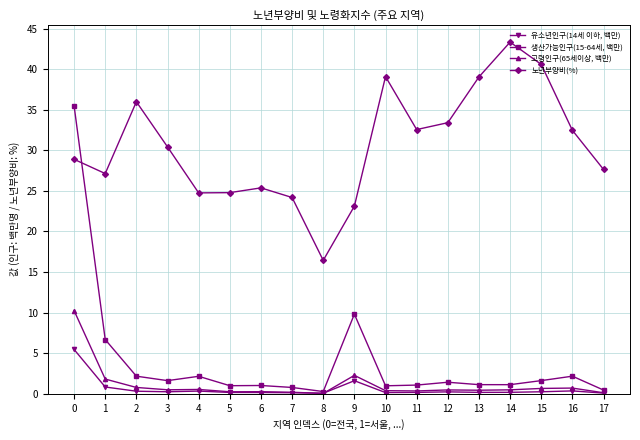

What is the maximum value shown in the chart?

43.3